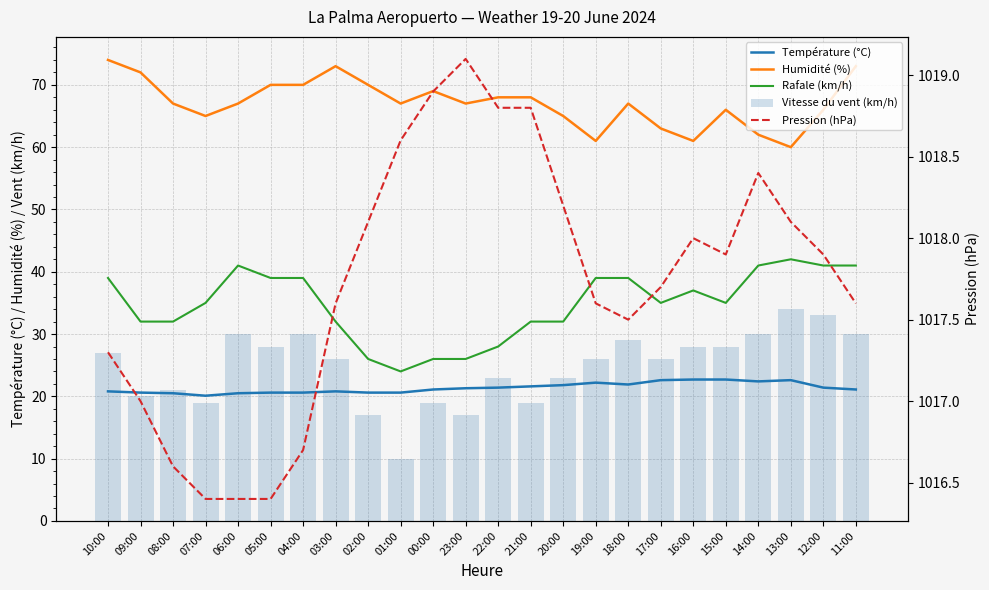

What is the minimum value shown in the chart?

10.0